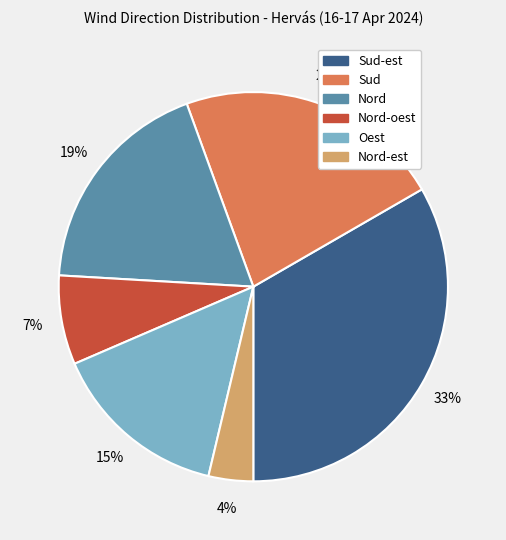

Does Oest represent more than half of the total?

No